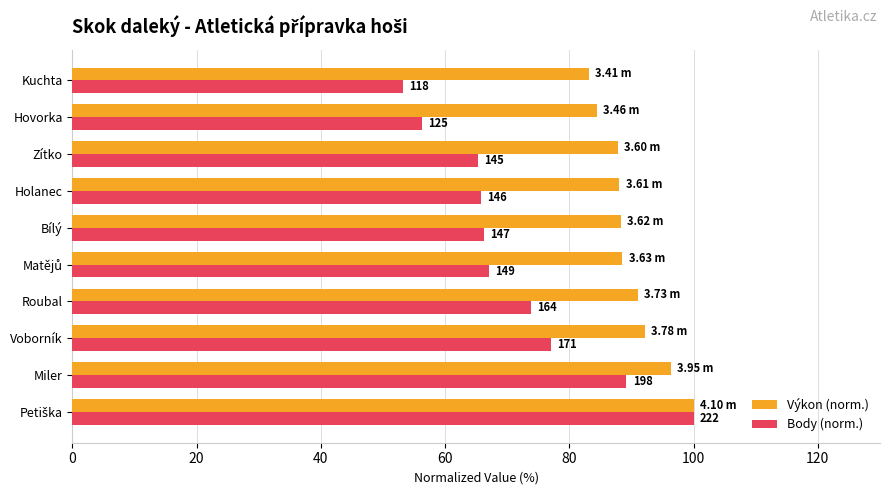

What is the sum of all Výkon (norm.) values?

899.8